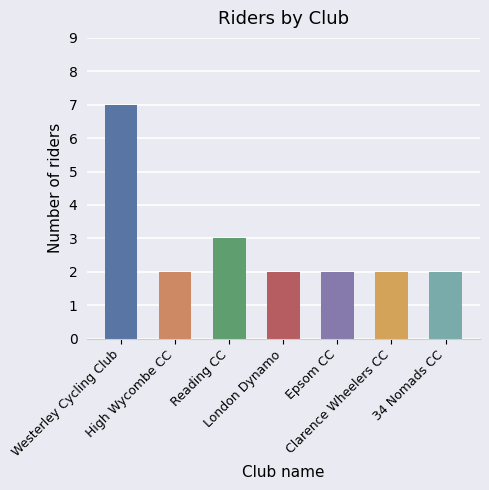

Does the chart contain any negative values?

No